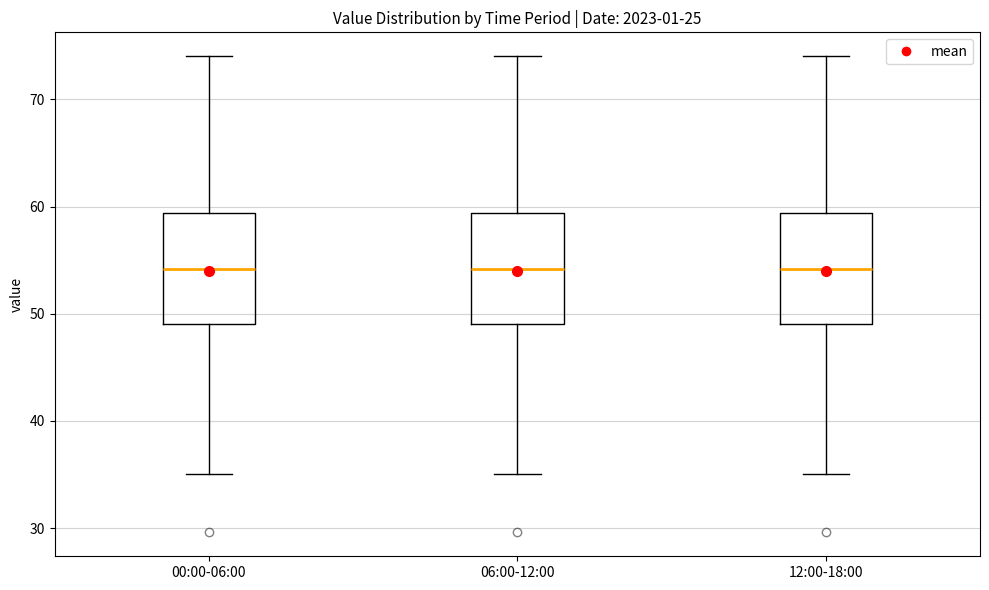

Reading left to right, read every box against the y-axis: the position of its median line, the range the box covers, and the ends of its whiskers. The values are not printed on the chart, so give them approximately, as read against the axis.

00:00-06:00: median 54, box 49 to 59, whiskers 35 to 74
06:00-12:00: median 54, box 49 to 59, whiskers 35 to 74
12:00-18:00: median 54, box 49 to 59, whiskers 35 to 74